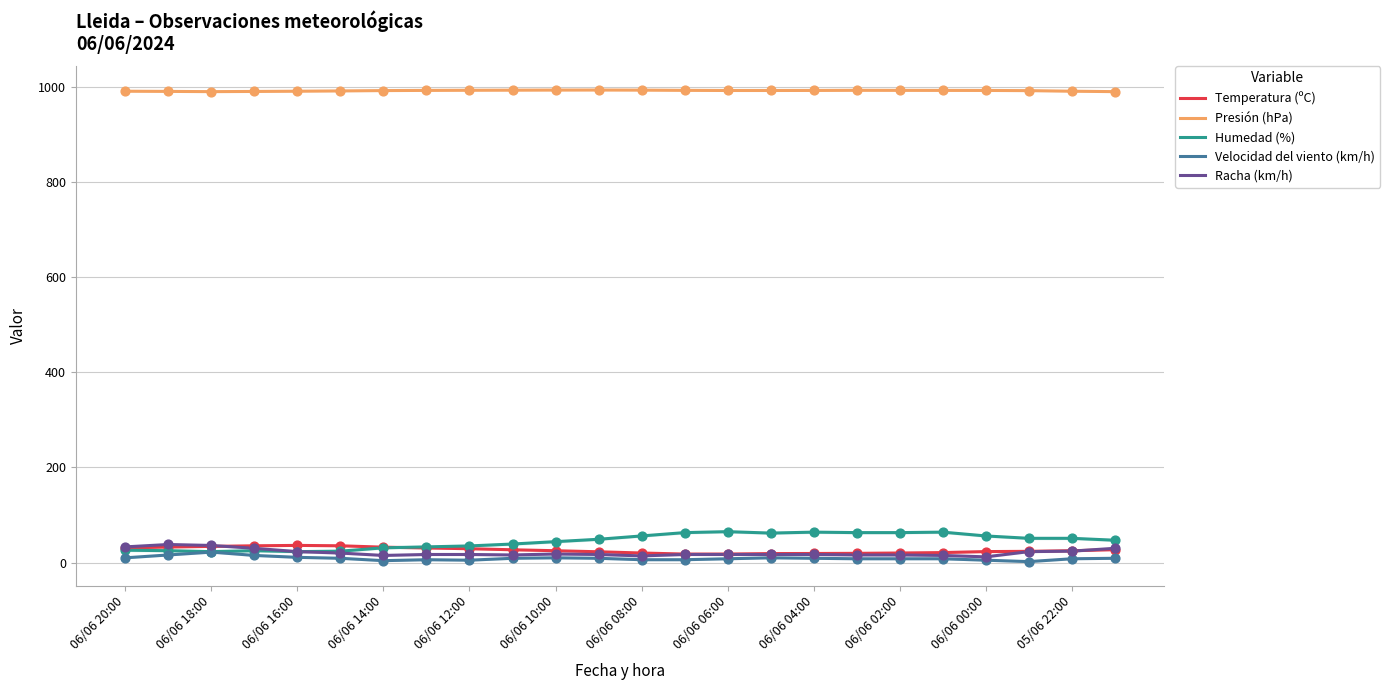

Which series has the largest total across all categories?

Presión (hPa)